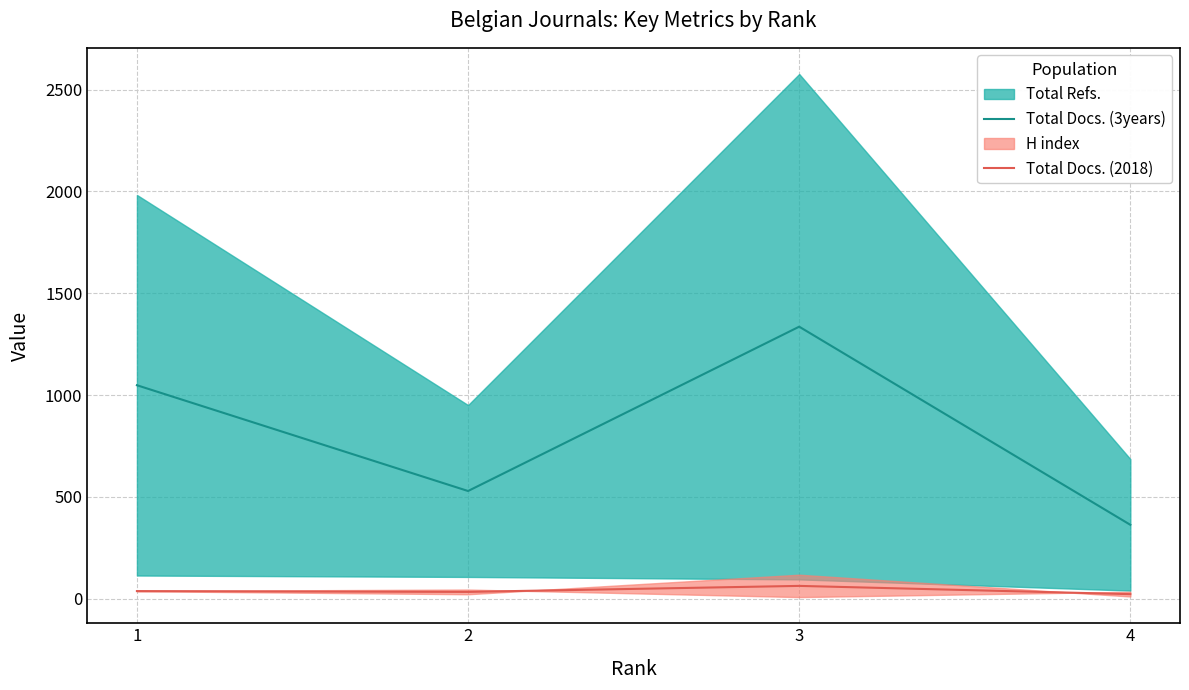

What is the sum of the Total Docs. (2018) values at 3 and 2?

96.5